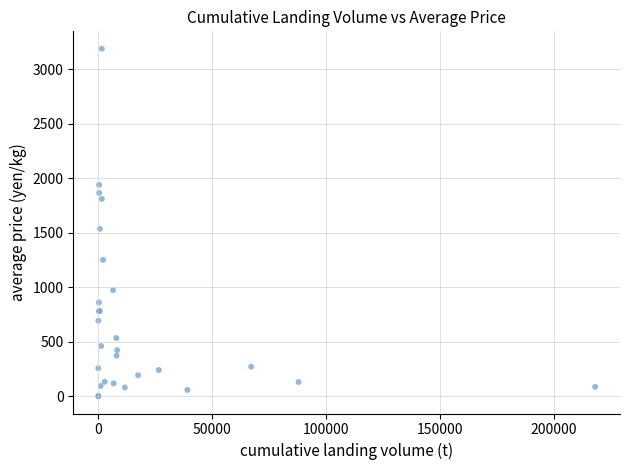

What Y value in the scatter plot is closest to 1594?

1536.1